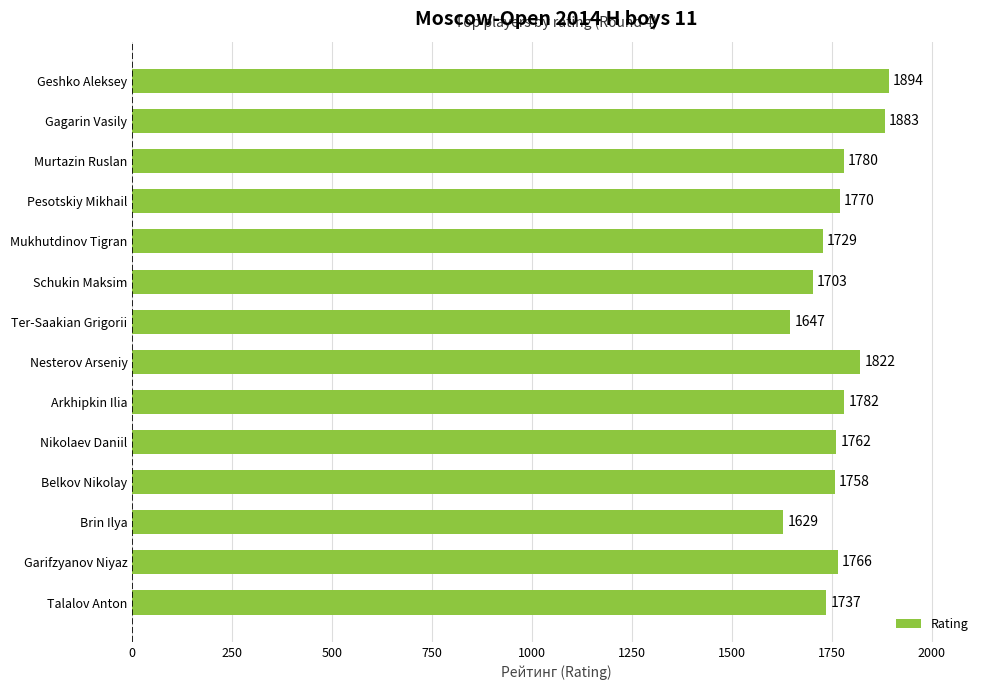

What is the value of the 1st bar from the top?

1894